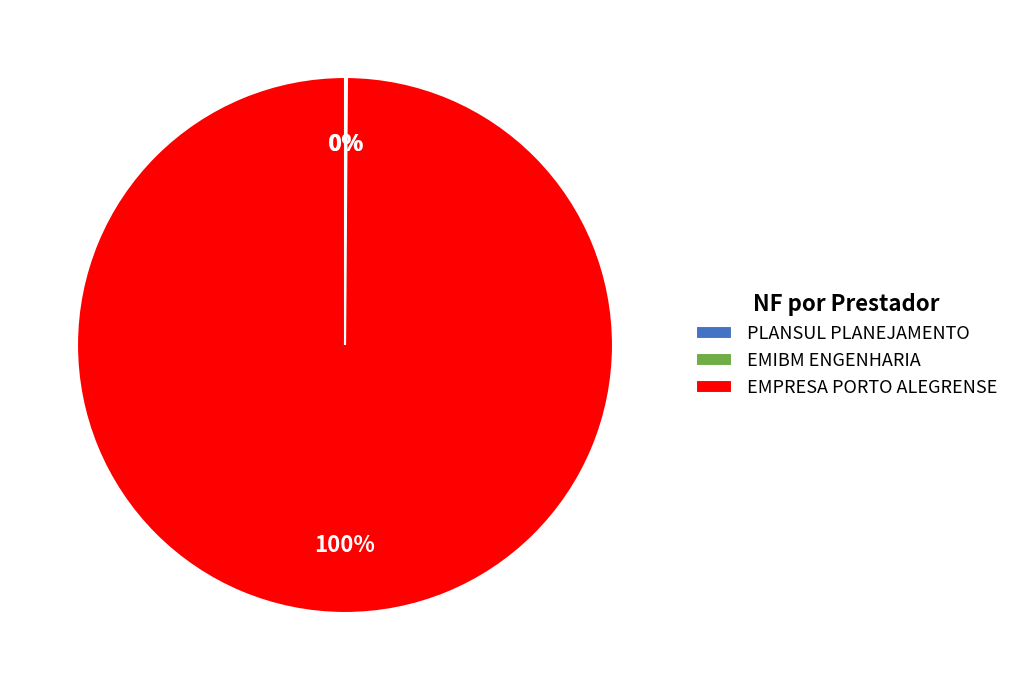

Which slice is the largest?

EMPRESA PORTO ALEGRENSE